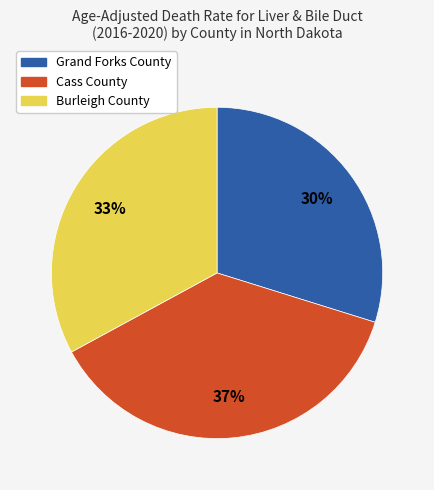

Which slice is the largest?

Cass County